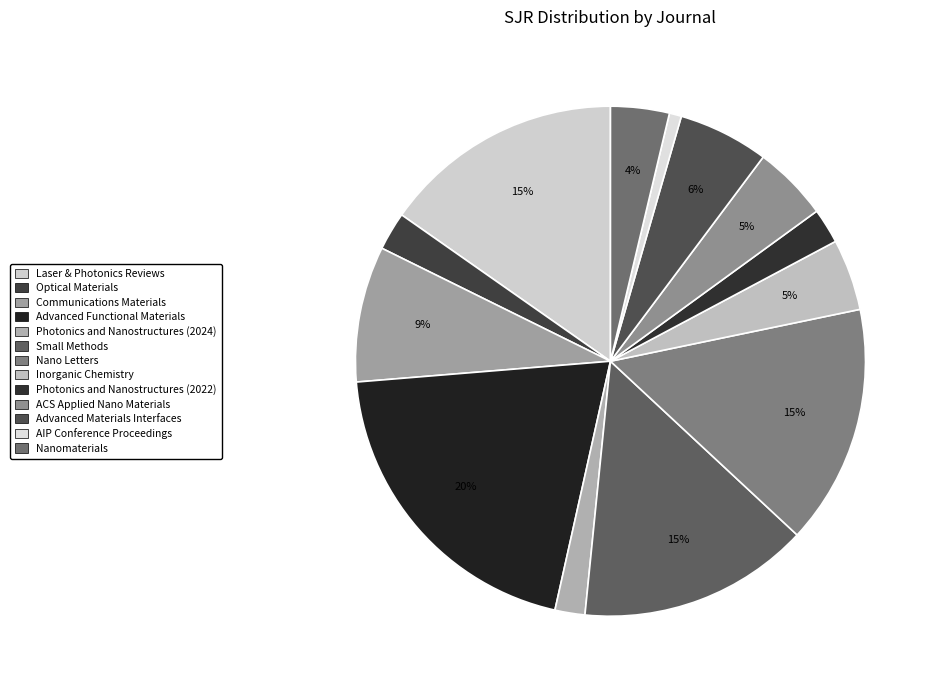

What percentage is the Advanced Functional Materials slice, to the nearest percent?

20%